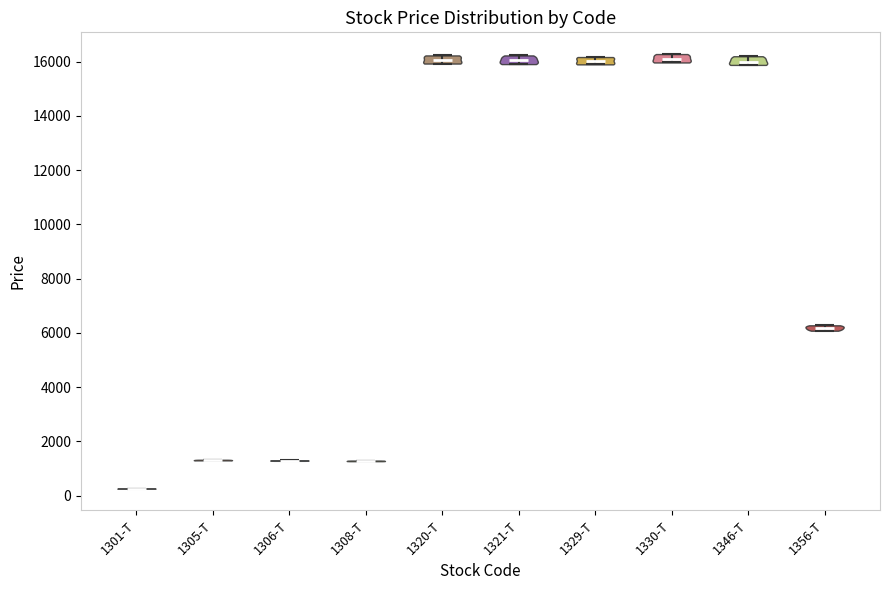

Reading left to right, read every violin against the y-axis: where its median line is, and the lowest and highest points it reaches. The values are not printed on the chart, so give them approximately, as read against the axis.

1301-T: median line 200, lowest point 200, highest point 200
1305-T: median line 1400, lowest point 1400, highest point 1400
1306-T: median line 1200, lowest point 1200, highest point 1400
1308-T: median line 1200, lowest point 1200, highest point 1200
1320-T: median line 16000, lowest point 16000, highest point 16200
1321-T: median line 16000, lowest point 16000, highest point 16200
1329-T: median line 16000, lowest point 16000, highest point 16200
1330-T: median line 16200, lowest point 16000, highest point 16200
1346-T: median line 16000, lowest point 15800, highest point 16200
1356-T: median line 6200, lowest point 6000, highest point 6200